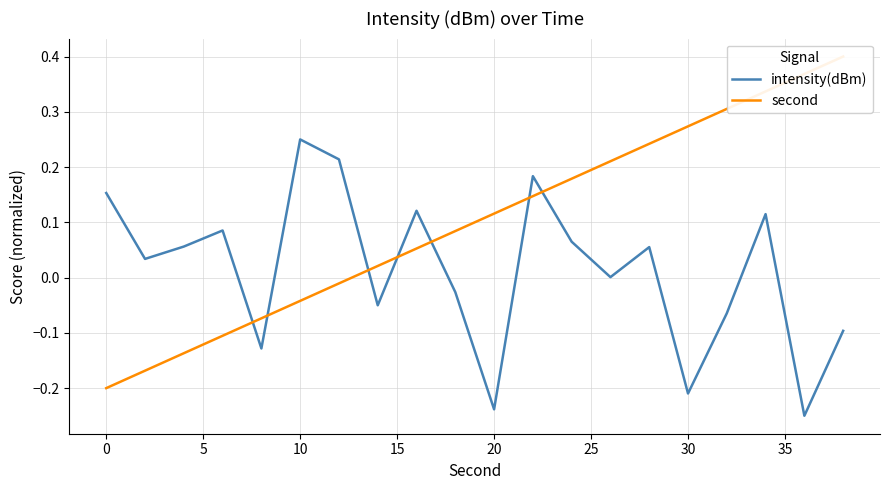

True or false: second and intensity(dBm) intersect in this chart.

True